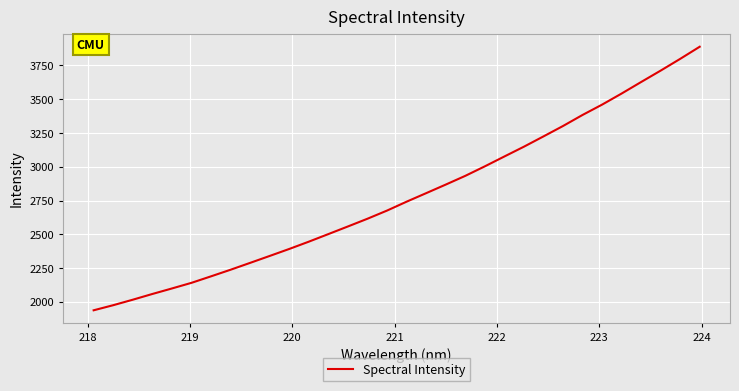

What is the difference between the maximum and minimum values?

1951.3